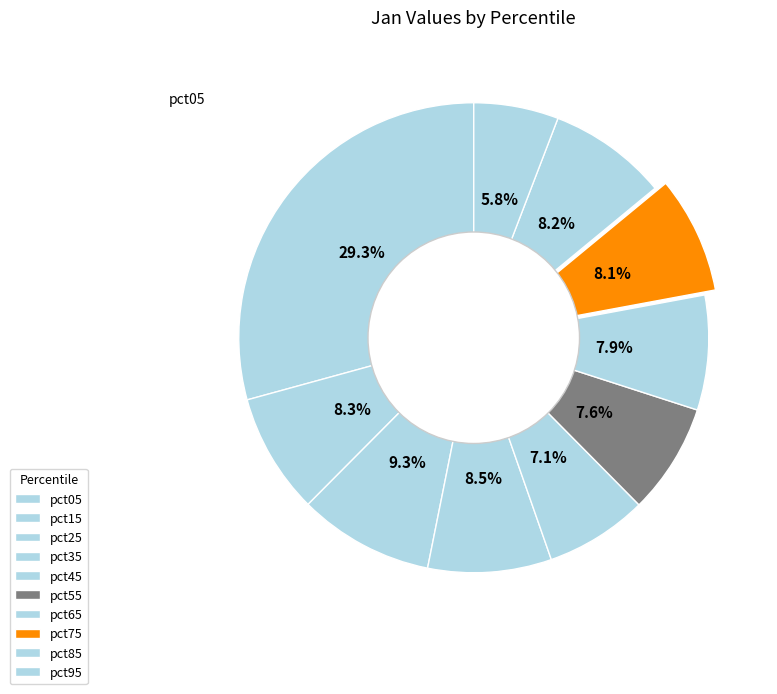

Count the number of slices in the pie.

10